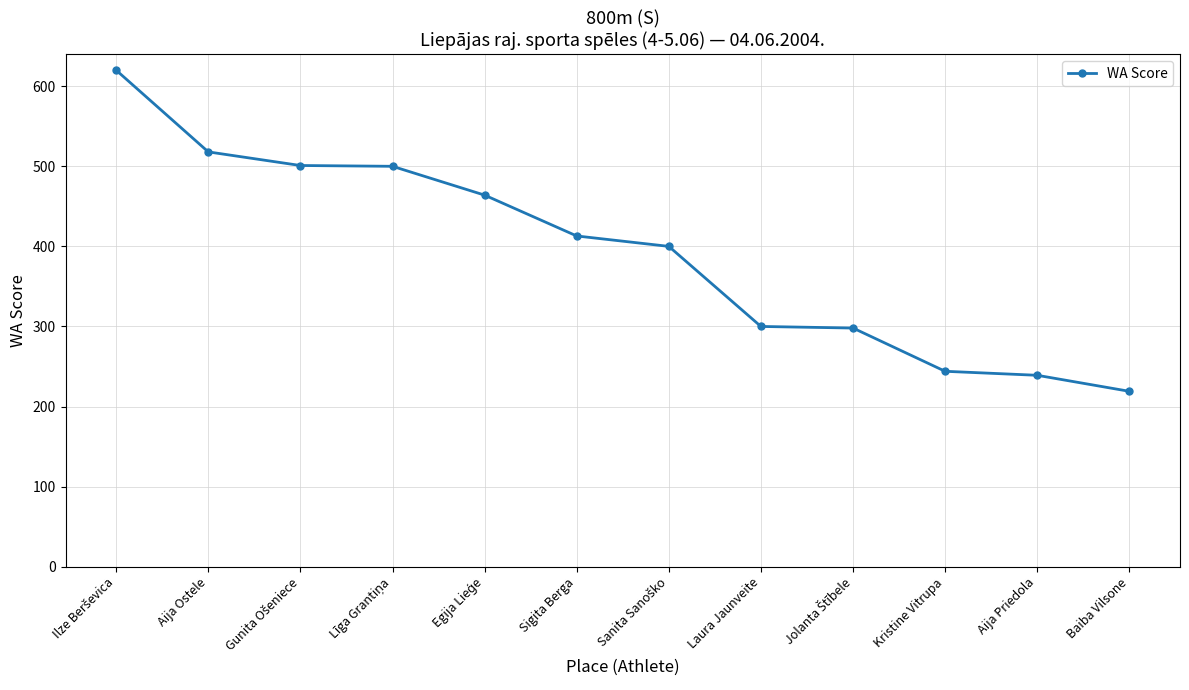

What is the label of the 2nd point from the left?

Aija Ostele